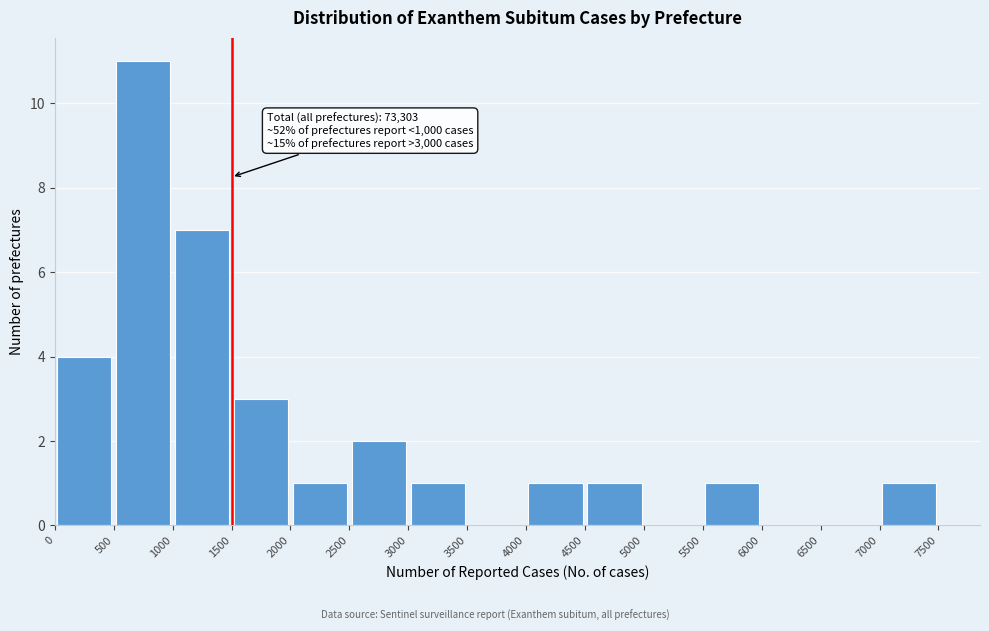

Which range on the x-axis has the tallest bar?

500 to 1000